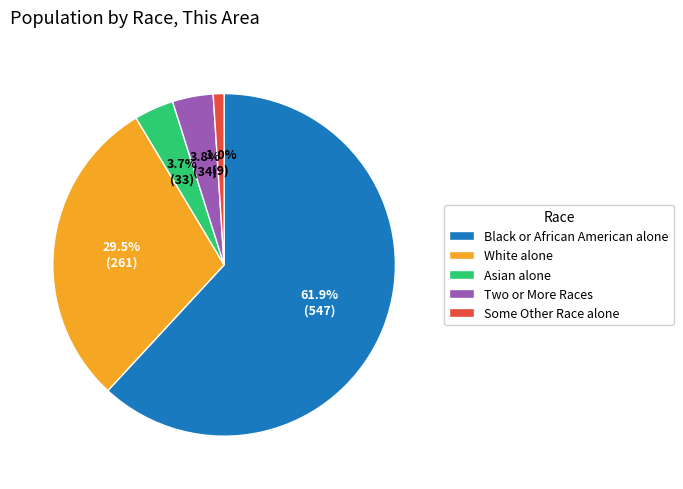

What percentage is the Some Other Race alone slice, to the nearest percent?

1%